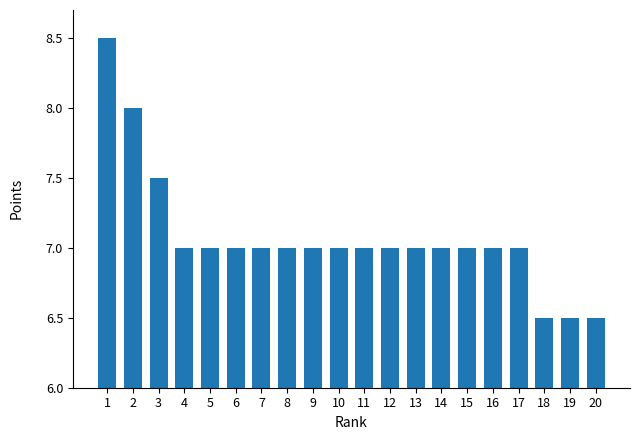

What is the maximum value shown in the chart?

8.5